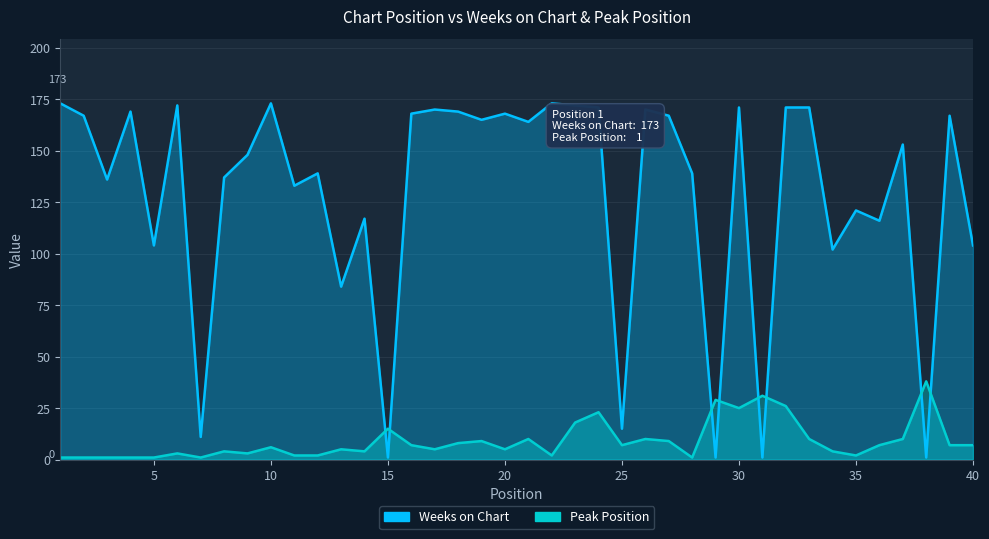

The Peak Position series shows 3 at 6. True or false?

True